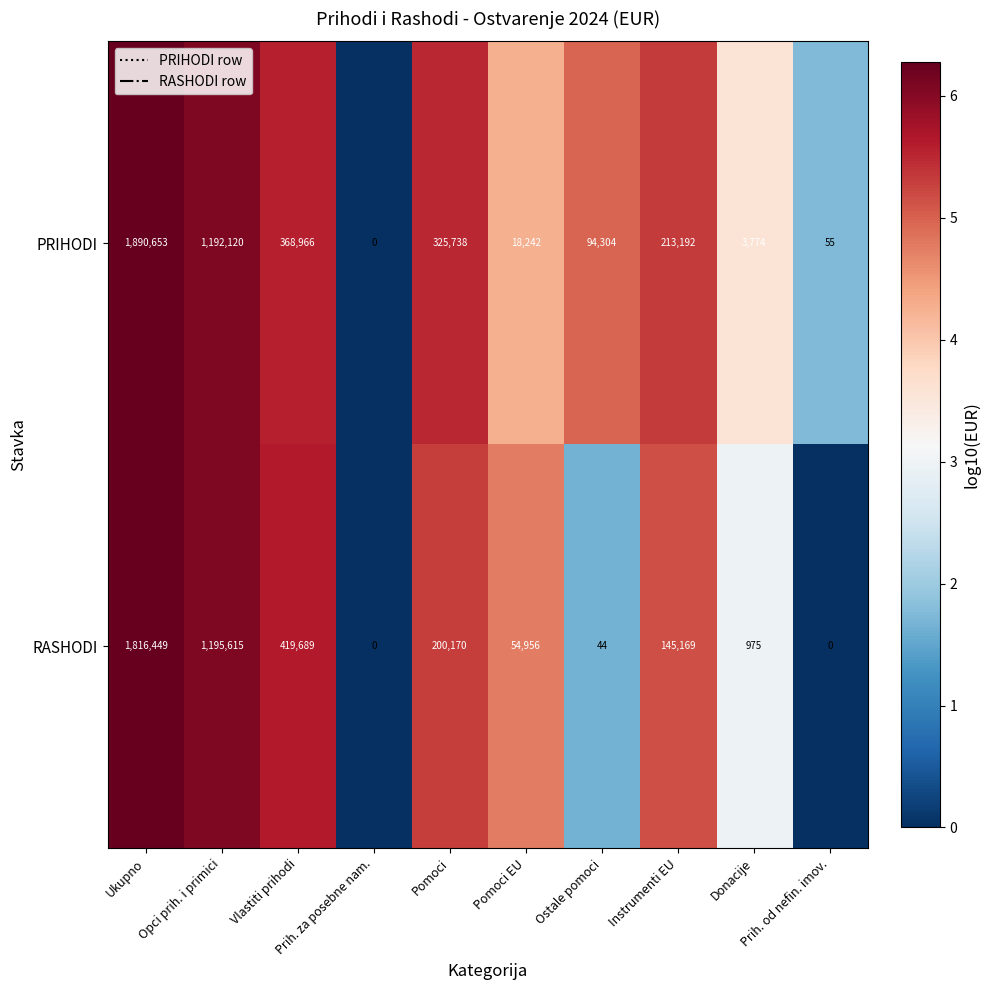

Which series has the largest range (max minus min)?

PRIHODI